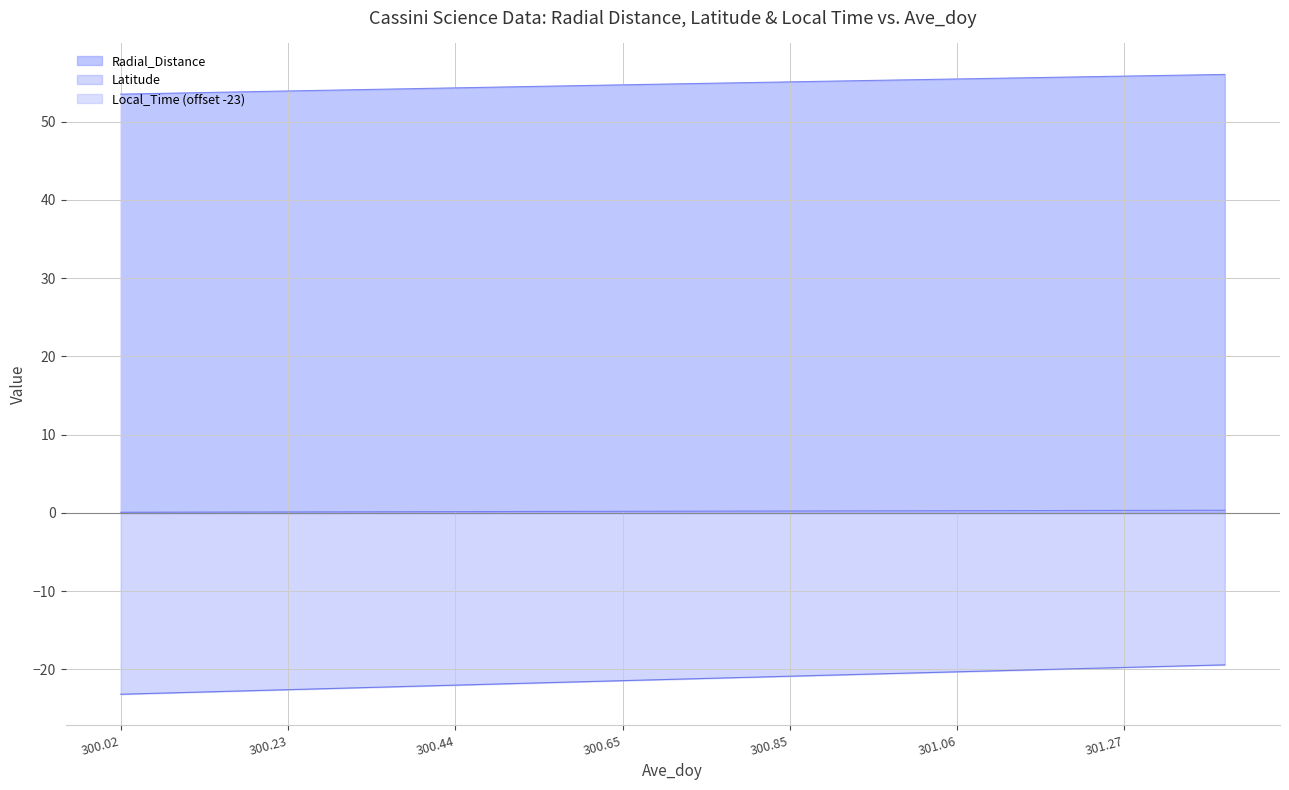

List the series in order of their overall mean, lowest first.

Latitude, Local_Time, Radial_Distance